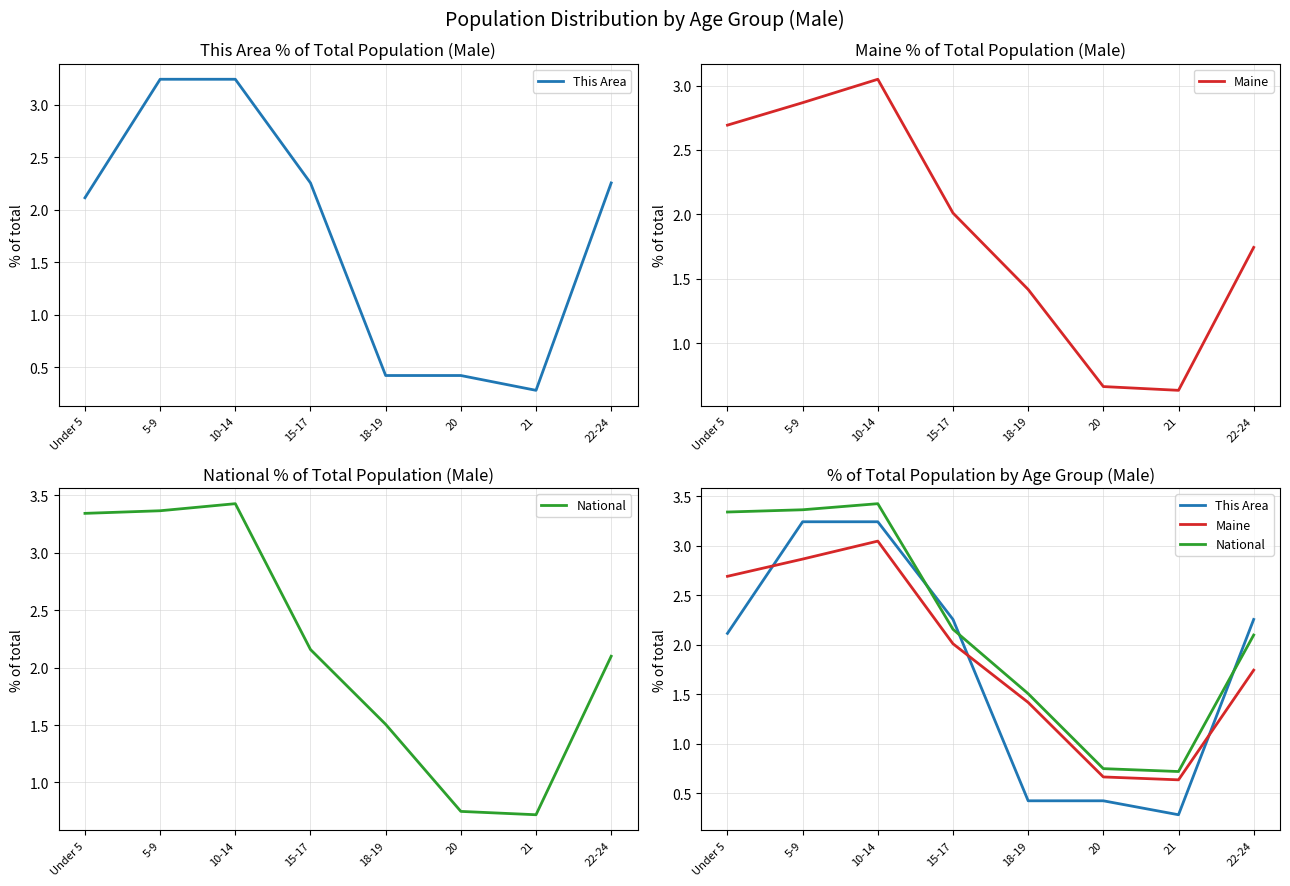

Reading left to right, what are all the values shown in this chart?

This Area: Under 5=2.1	5-9=3.2	10-14=3.2	15-17=2.3	18-19=0.4	20=0.4	21=0.3	22-24=2.3
Maine: Under 5=2.7	5-9=2.9	10-14=3.0	15-17=2.0	18-19=1.4	20=0.7	21=0.6	22-24=1.7
National: Under 5=3.3	5-9=3.4	10-14=3.4	15-17=2.2	18-19=1.5	20=0.7	21=0.7	22-24=2.1